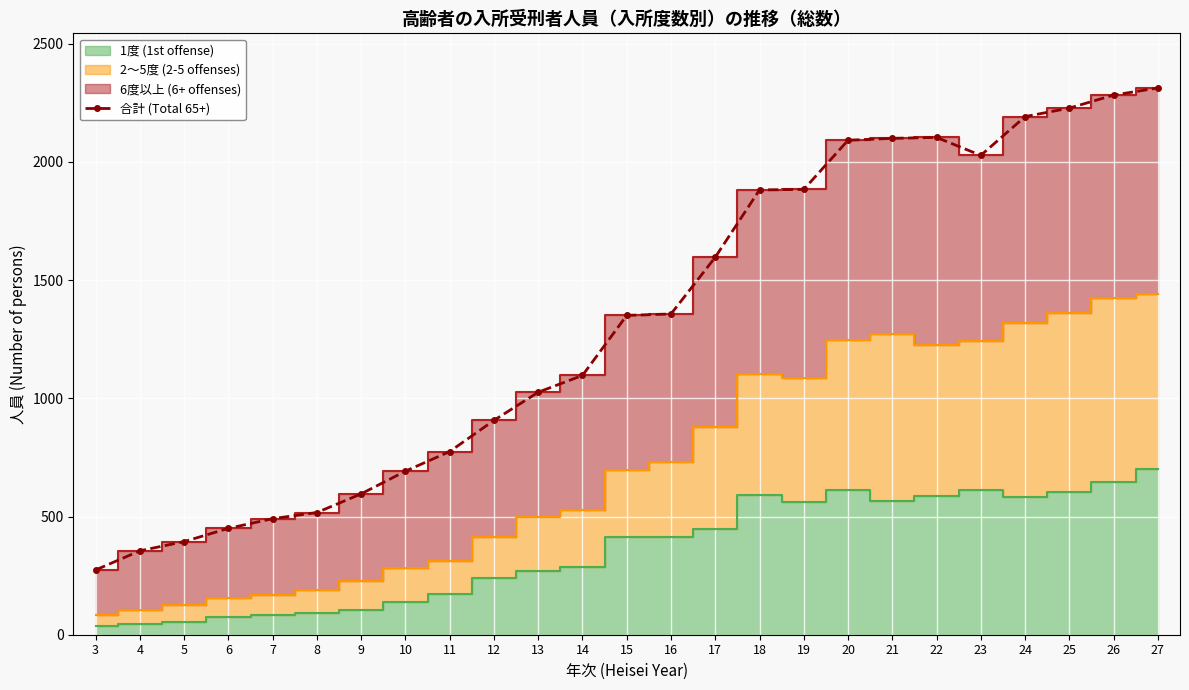

What is the difference between the maximum and minimum values?

2039